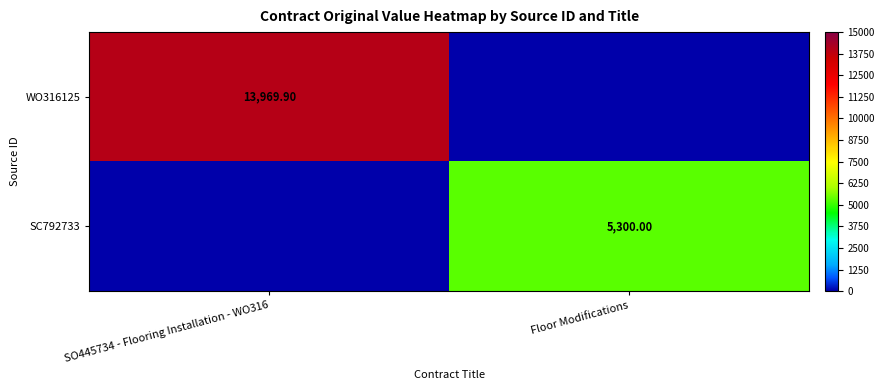

Rank the series by their maximum value, from highest to lowest.

WO316125, SC792733